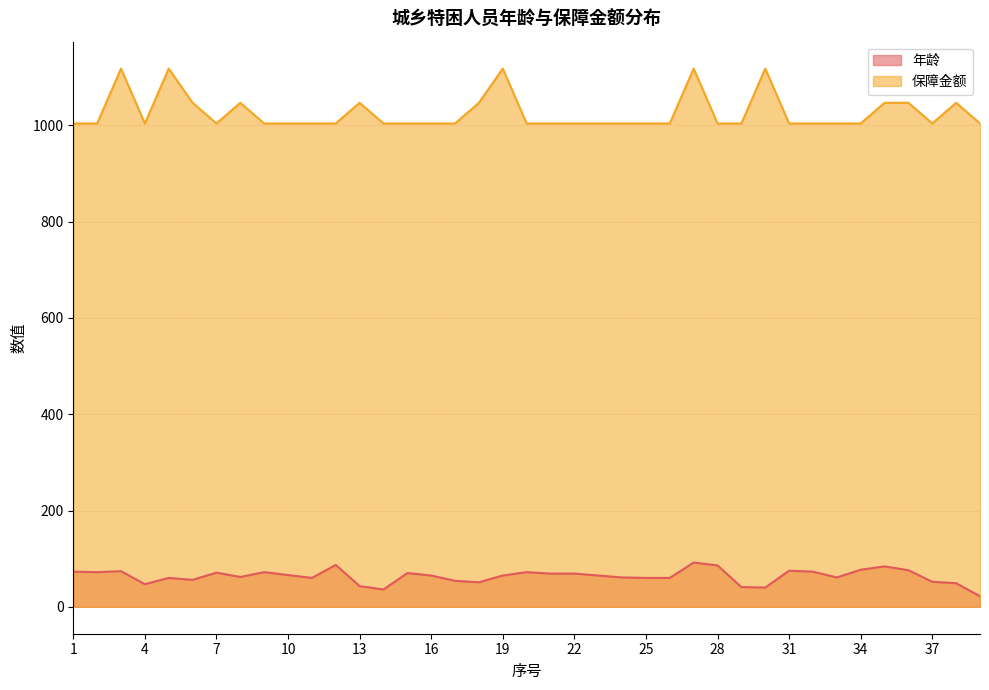

Reading right to left, list all the values displayed in this chart.

年龄: 22	49	52	76	84	77	61	73	75	40	41	86	92	60	60	61	65	69	69	72	65	51	54	65	70	36	43	87	60	66	72	62	71	56	60	47	74	72	73
保障金额: 1004	1047	1004	1047	1047	1004	1004	1004	1004	1118	1004	1004	1118	1004	1004	1004	1004	1004	1004	1004	1118	1047	1004	1004	1004	1004	1047	1004	1004	1004	1004	1047	1004	1047	1118	1004	1118	1004	1004